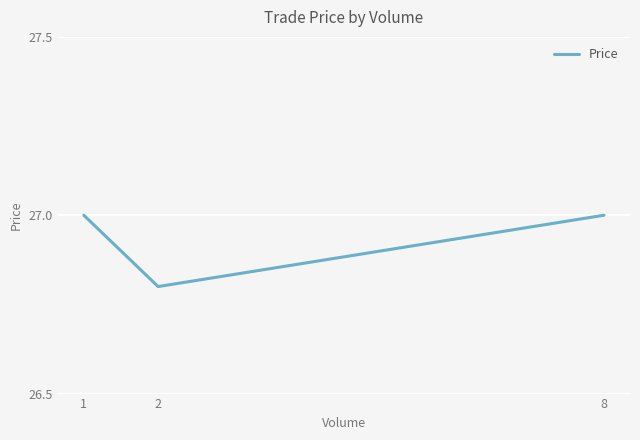

How many lines are shown in the chart?

1